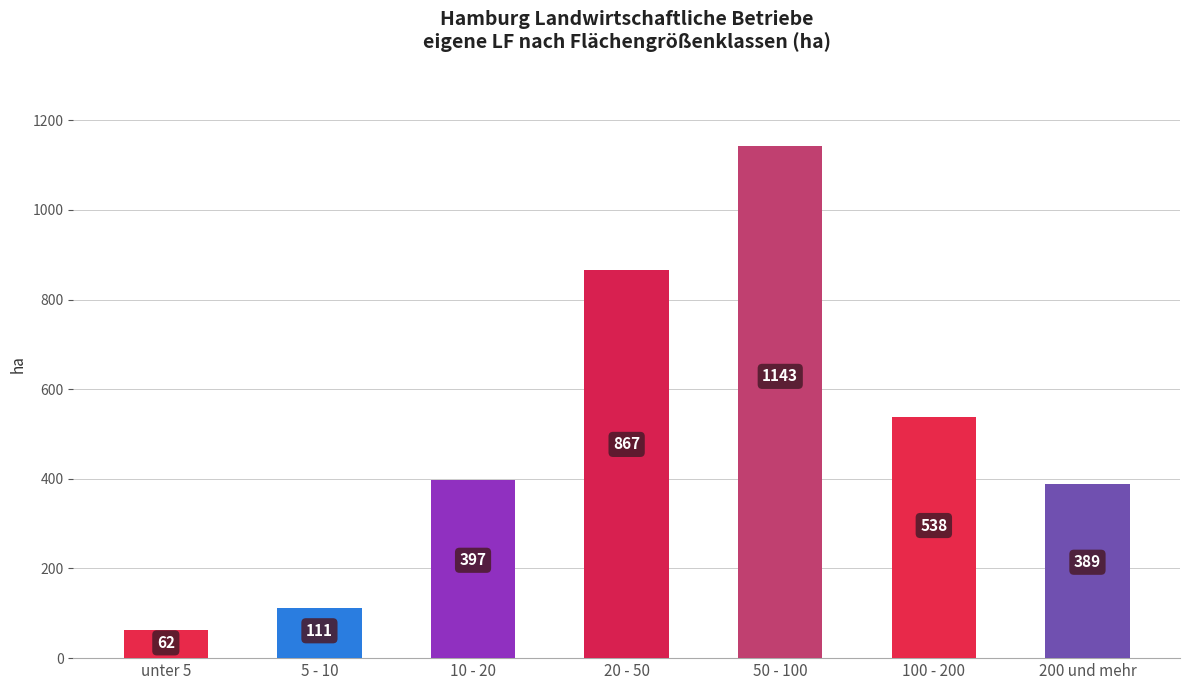

Which label corresponds to the smallest value in the chart?

unter 5